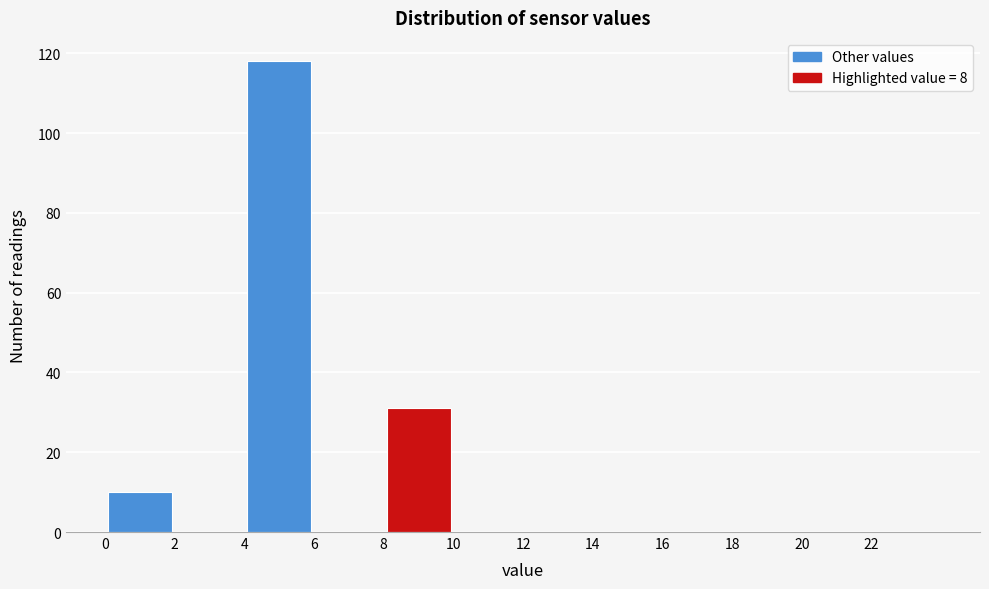

What is the height of the bar covering 4 to 6 on the x-axis? The values are not printed on the chart, so give them approximately, as read against the axis.

118